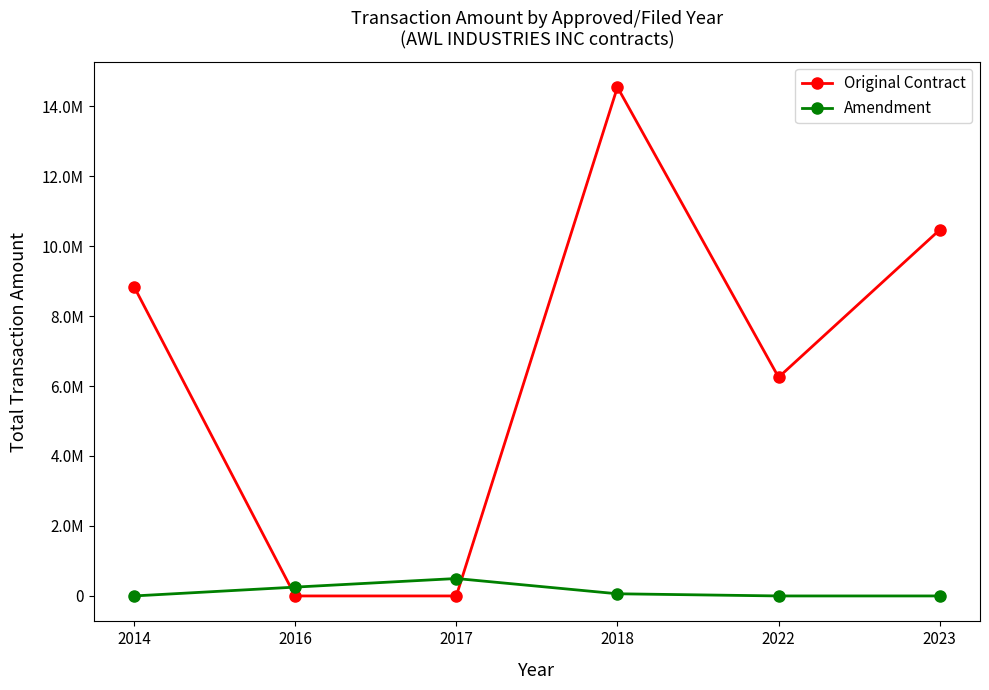

What is the difference between the maximum and minimum values in the Amendment series?

498296